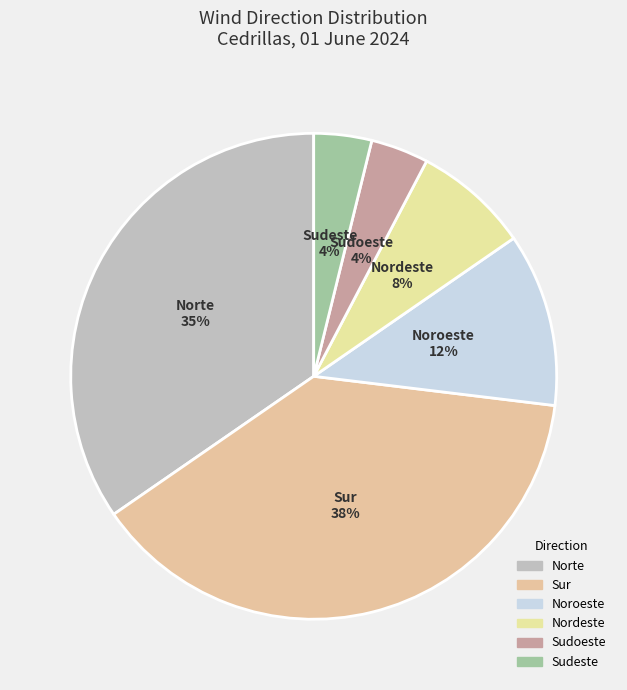

What percentage is the Nordeste slice, to the nearest percent?

8%